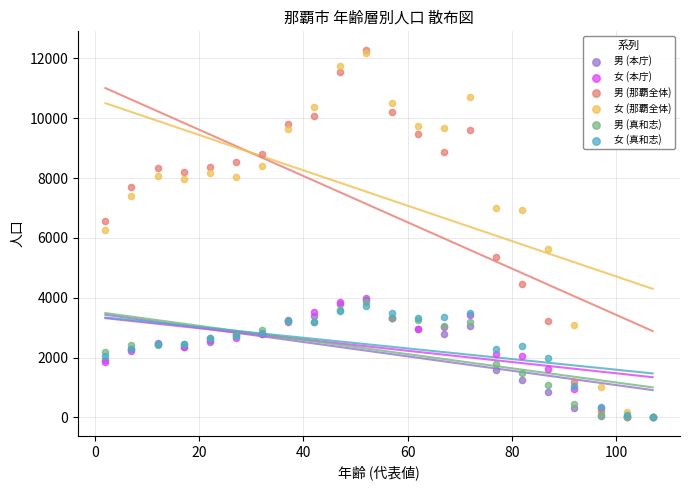

What are all the series names shown in the legend?

男 (本庁), 女 (本庁), 男 (那覇全体), 女 (那覇全体), 男 (真和志), 女 (真和志)